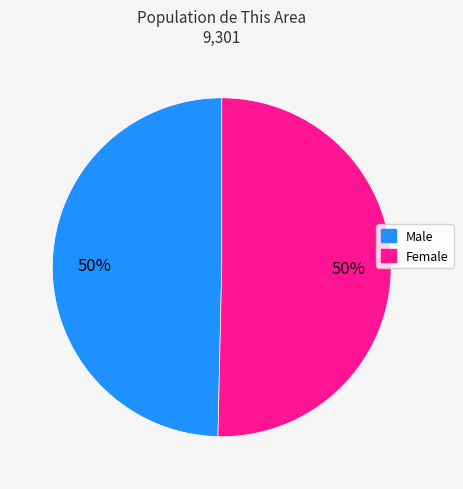

True or false: Male accounts for 50% of the total.

True